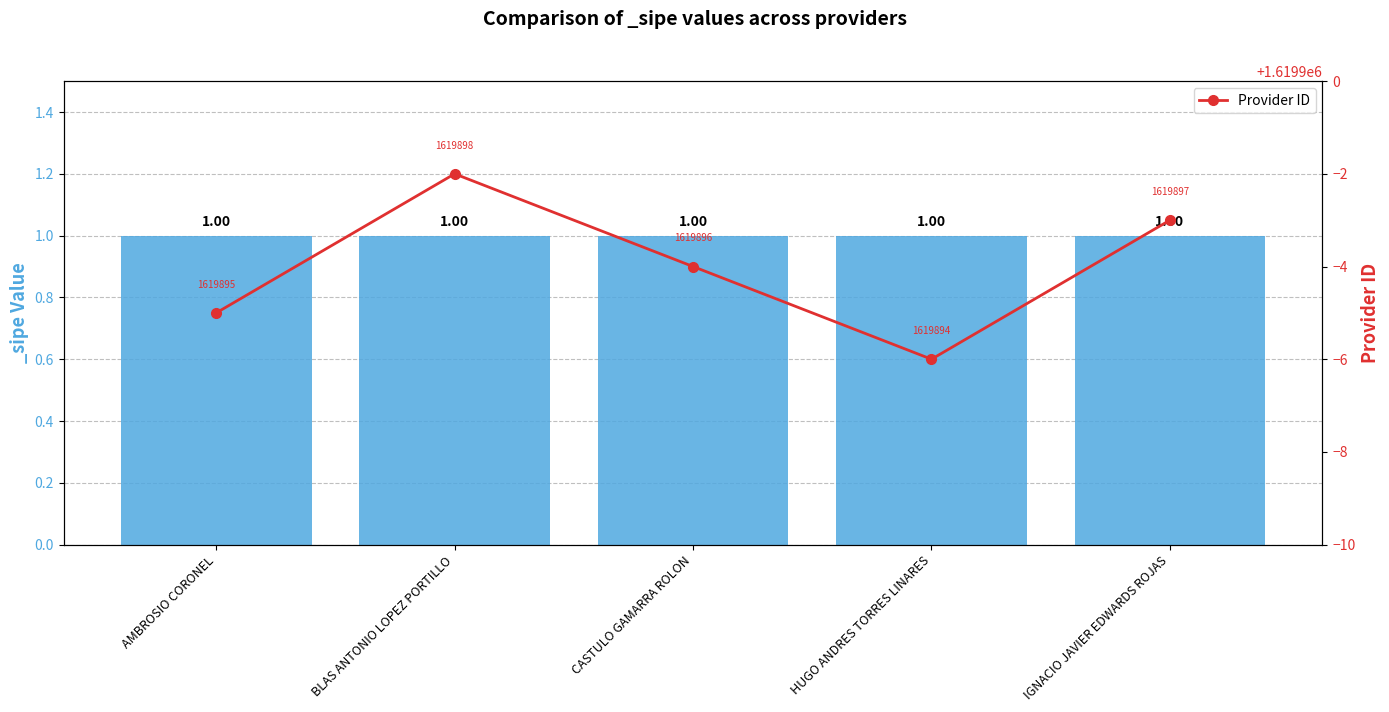

Does the chart contain any negative values?

No